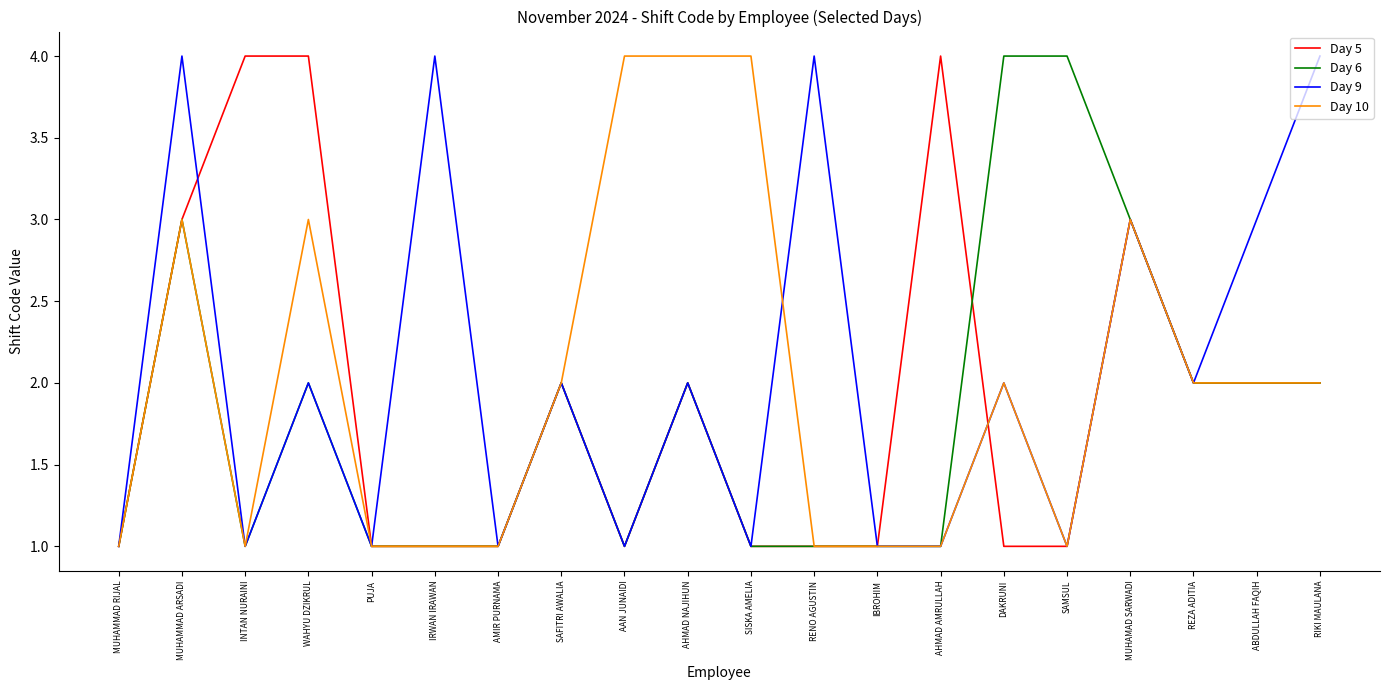

True or false: Day 5 has a value of 3 at MUHAMMAD ARSADI.

True